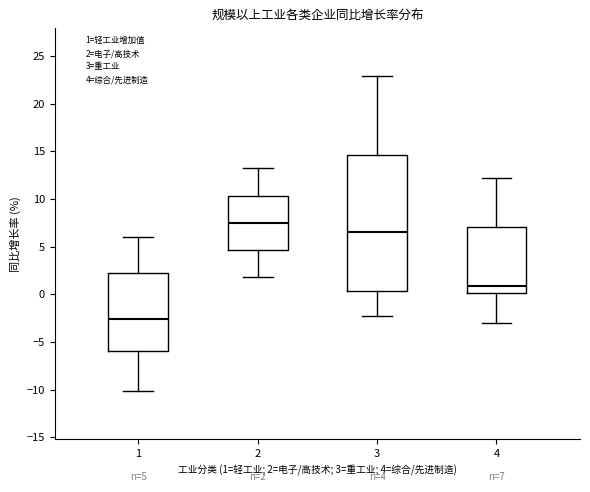

Which box is the tallest, from its lower edge to its upper edge?

3